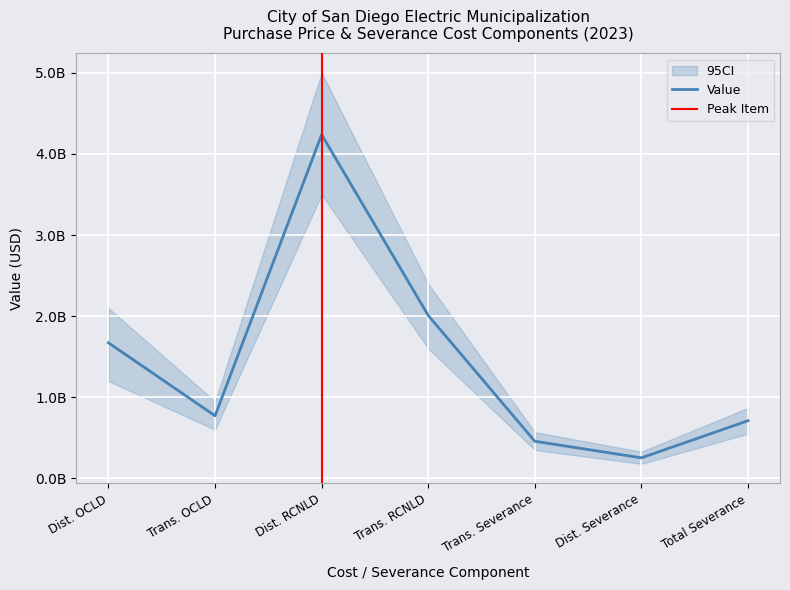

What is the change in value from Trans. RCNLD to Total Severance?

-1297817260